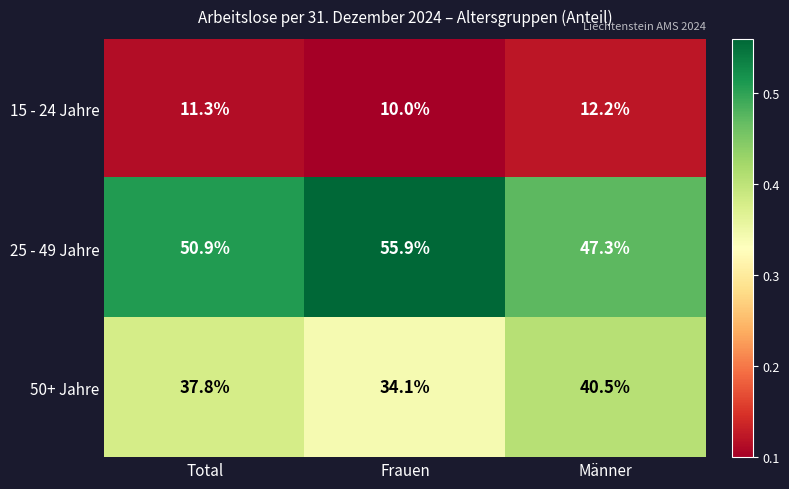

Rank the series at Männer from highest to lowest value.

25 - 49 Jahre, 50+ Jahre, 15 - 24 Jahre